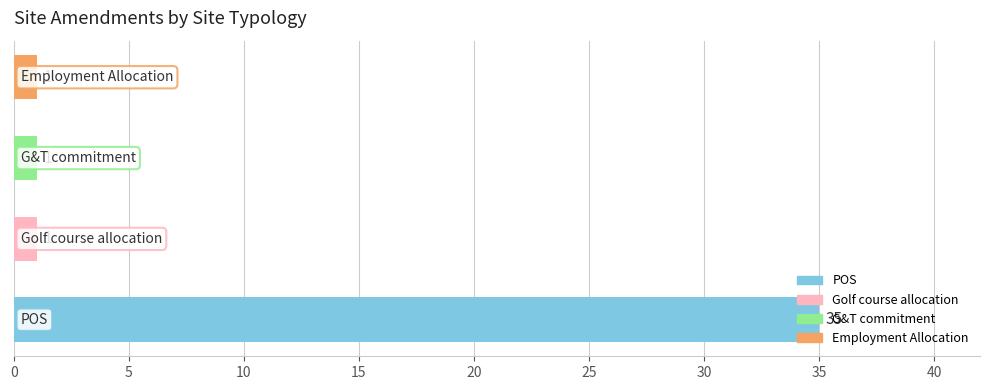

What is the average value?

10